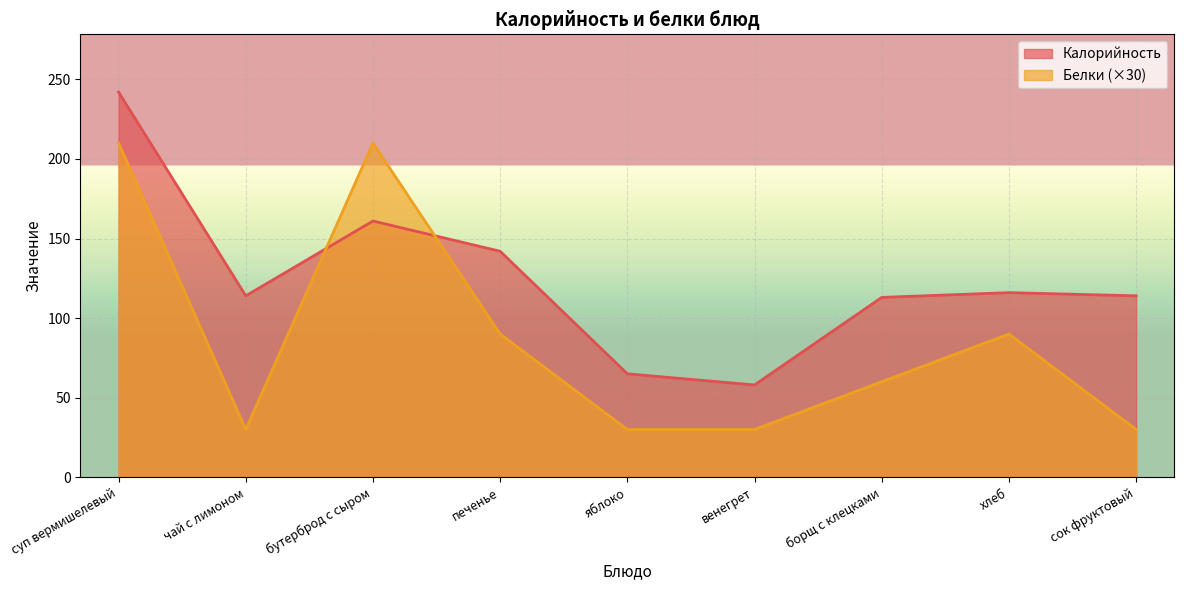

What is the sum of all Калорийность values?

1125